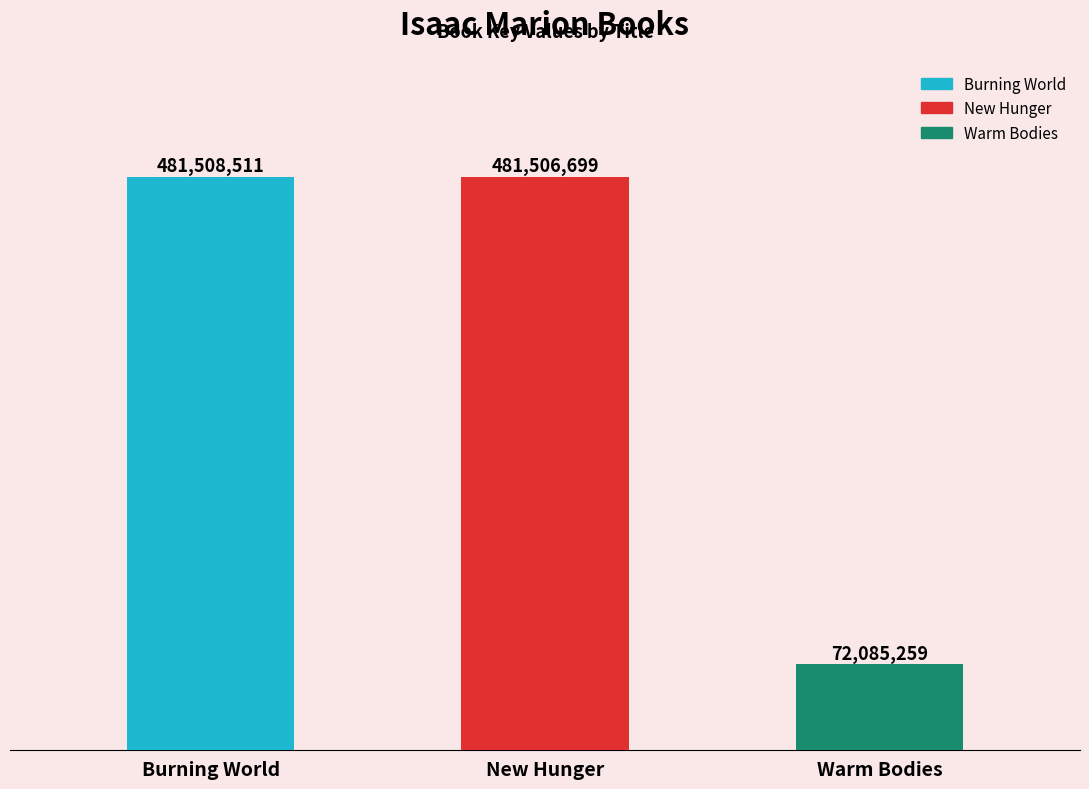

What is the ratio of the value at New Hunger to the value at Warm Bodies?

6.7